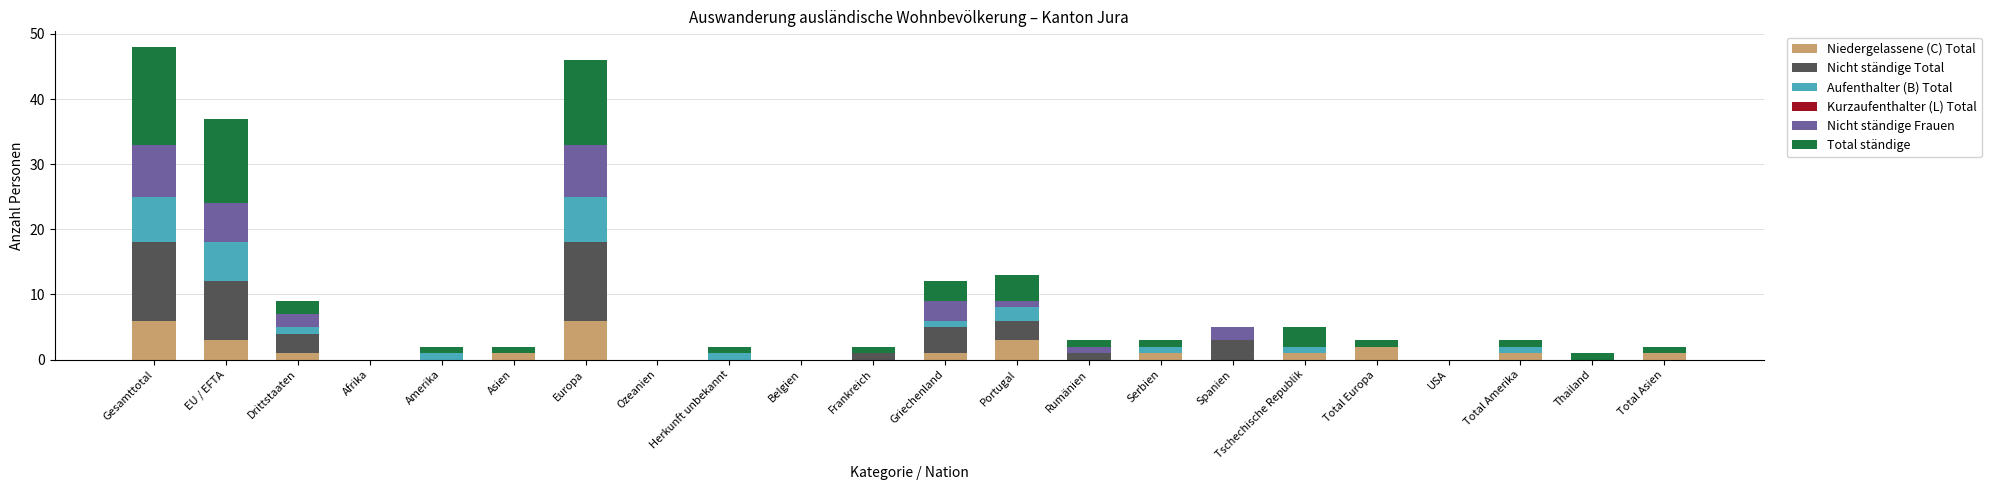

What is the maximum value for Niedergelassene (C) Total?

6